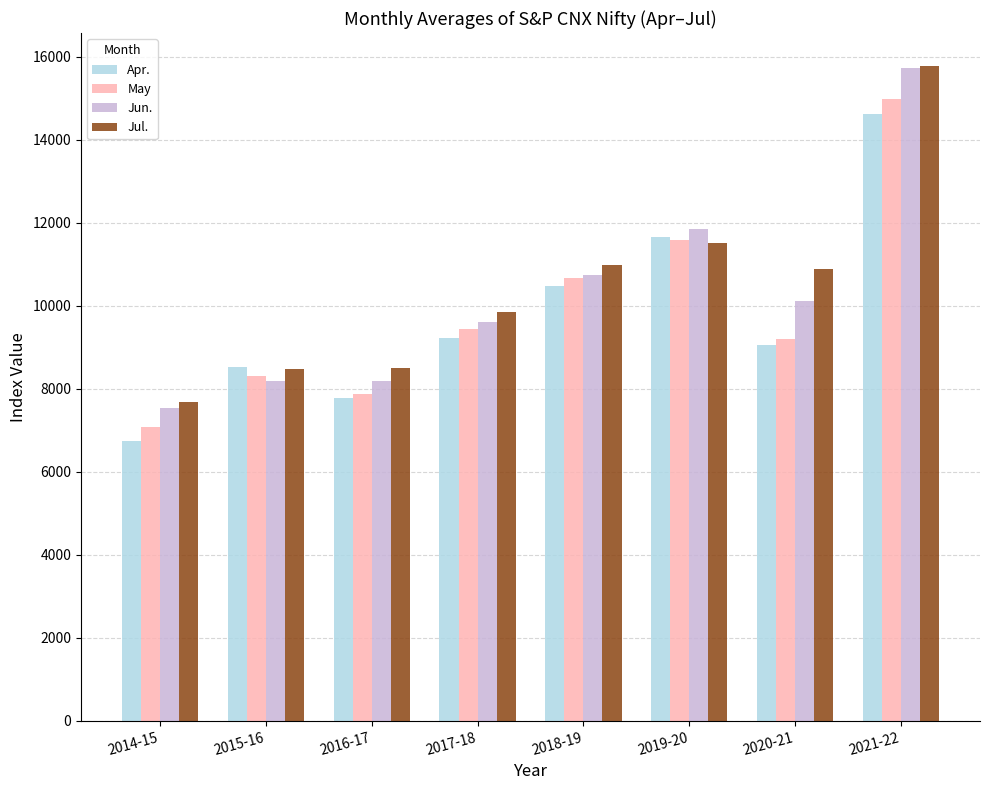

Which series has the widest spread of values?

Jun.